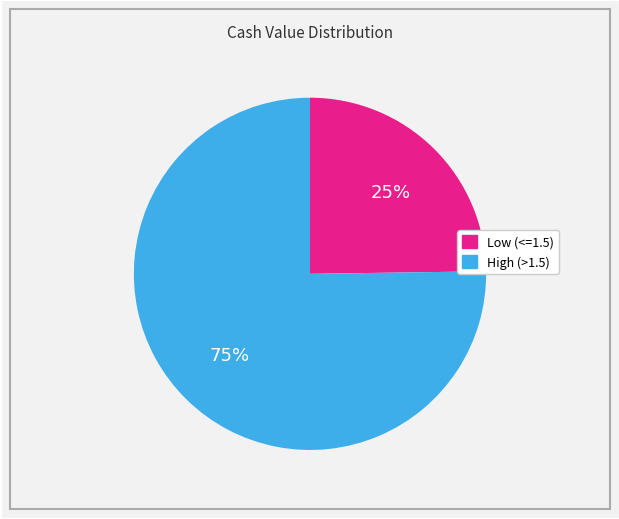

How many segments does this pie chart have?

2